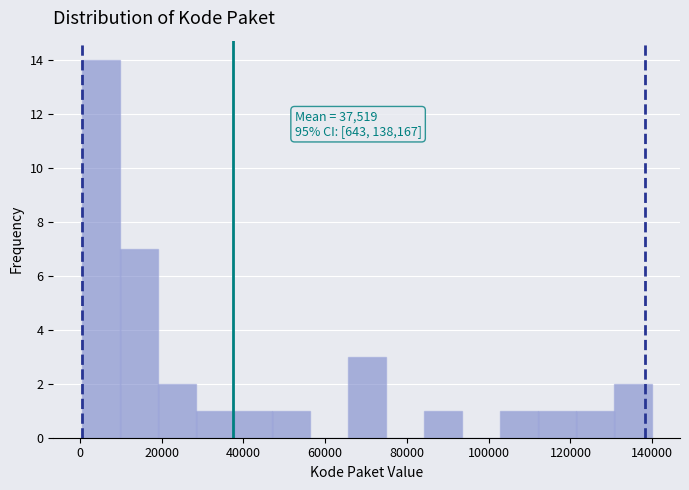

Over which range of the x-axis is the bar tallest?

0 to 10000